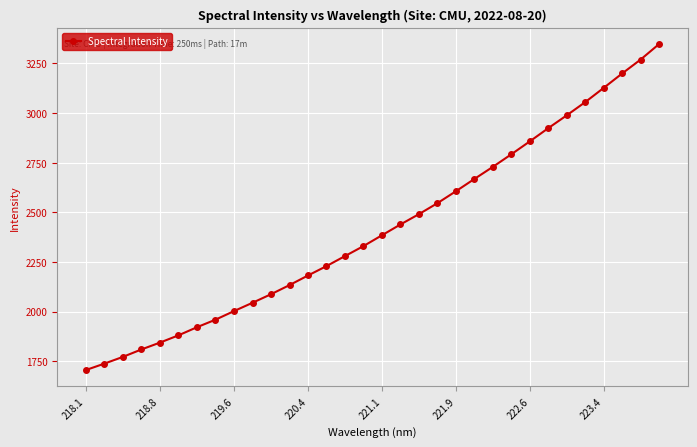

How many lines are shown in the chart?

1